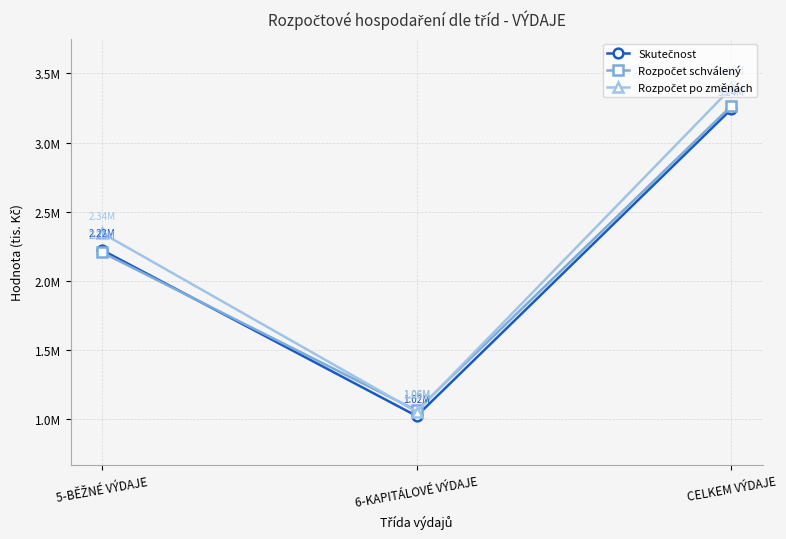

List the series in order of their peak value, highest first.

Rozpočet po změnách, Rozpočet schválený, Skutečnost